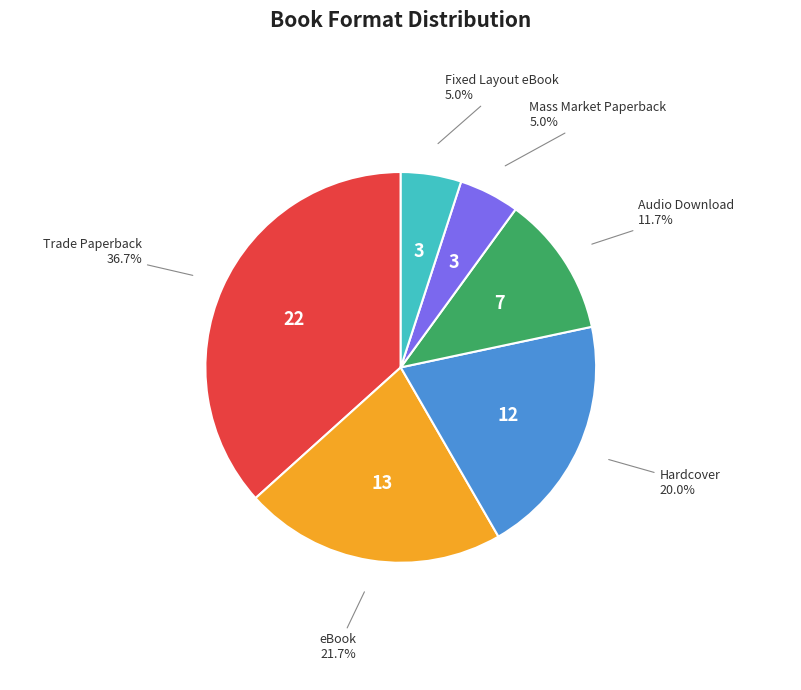

Is the sum of eBook and Mass Market Paperback greater than half?

No